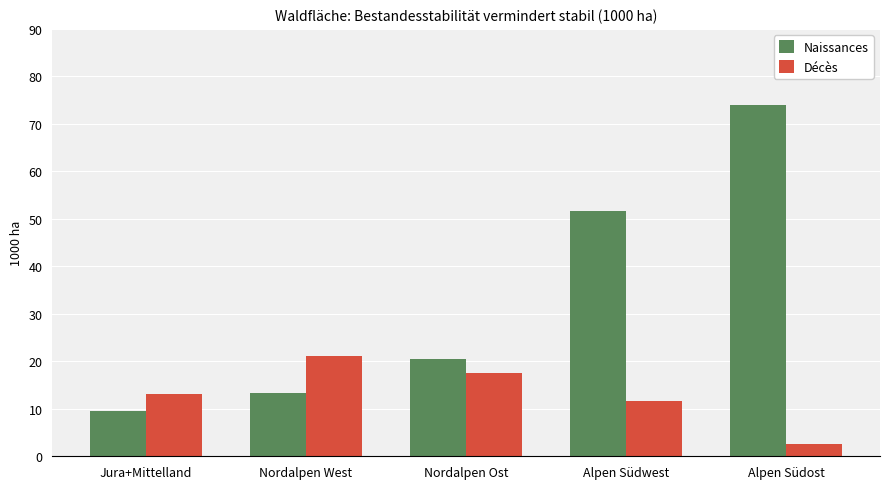

What are all the series names shown in the legend?

Naissances, Décès